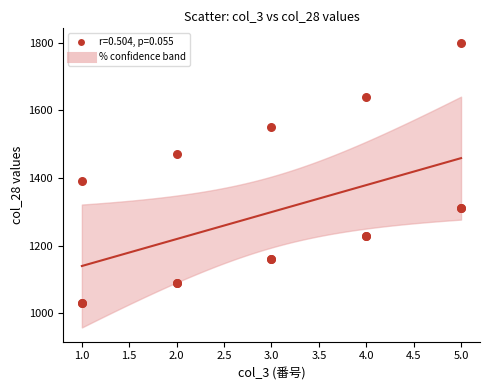

What Y value in the scatter plot is closest to 1415?

1390